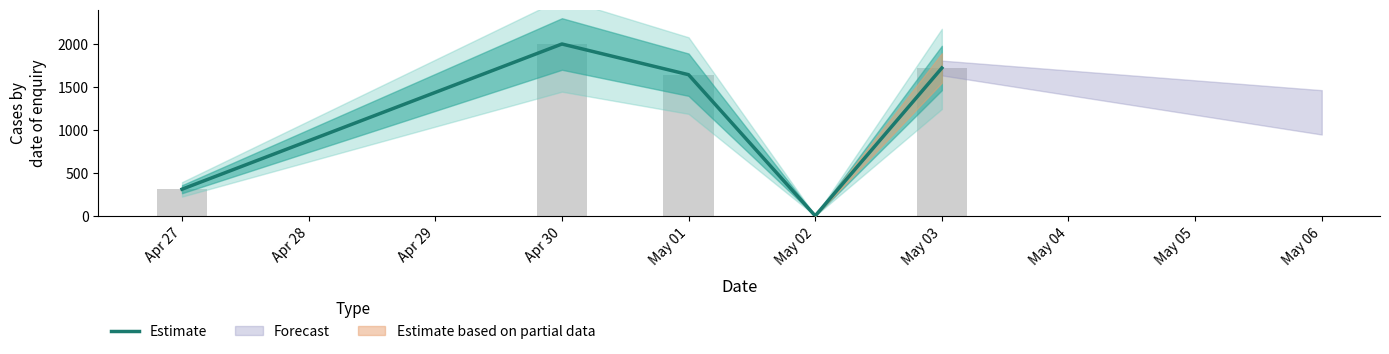

Approximately how many times larger is the value at May 03 compared to May 01?

1.0